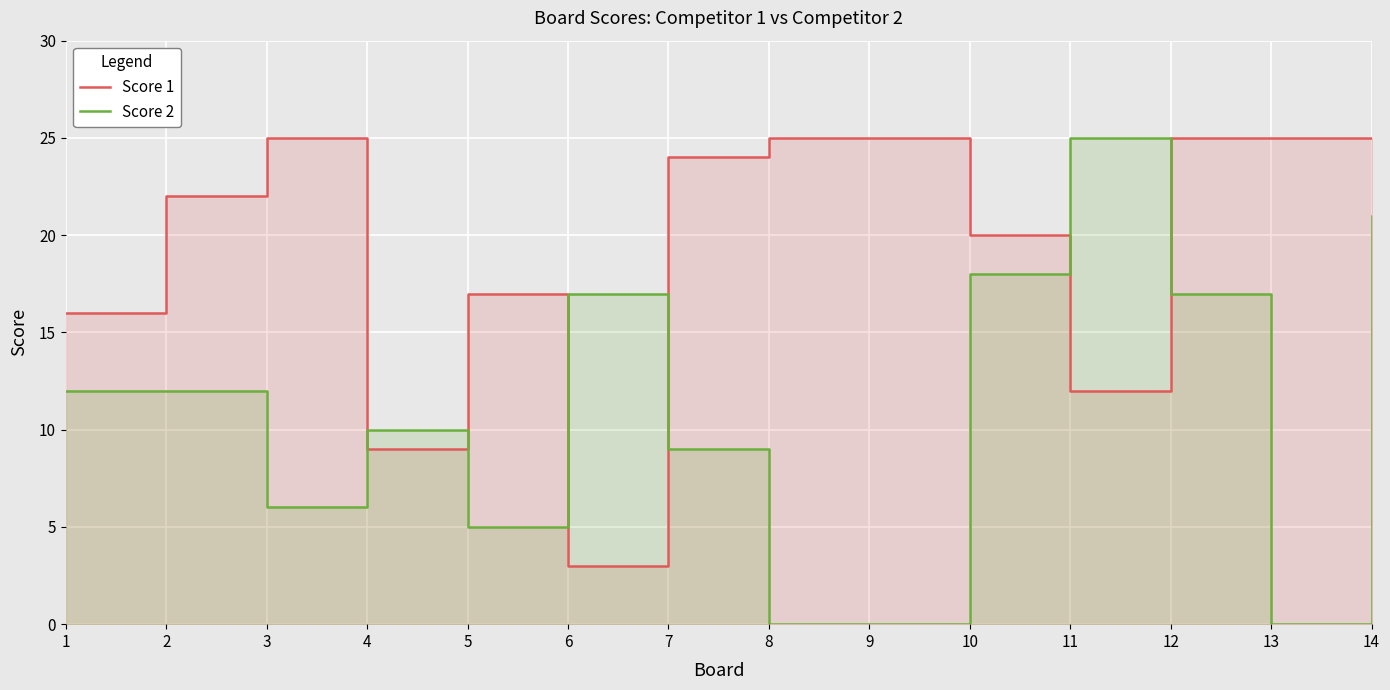

Count the number of data series in this chart.

2